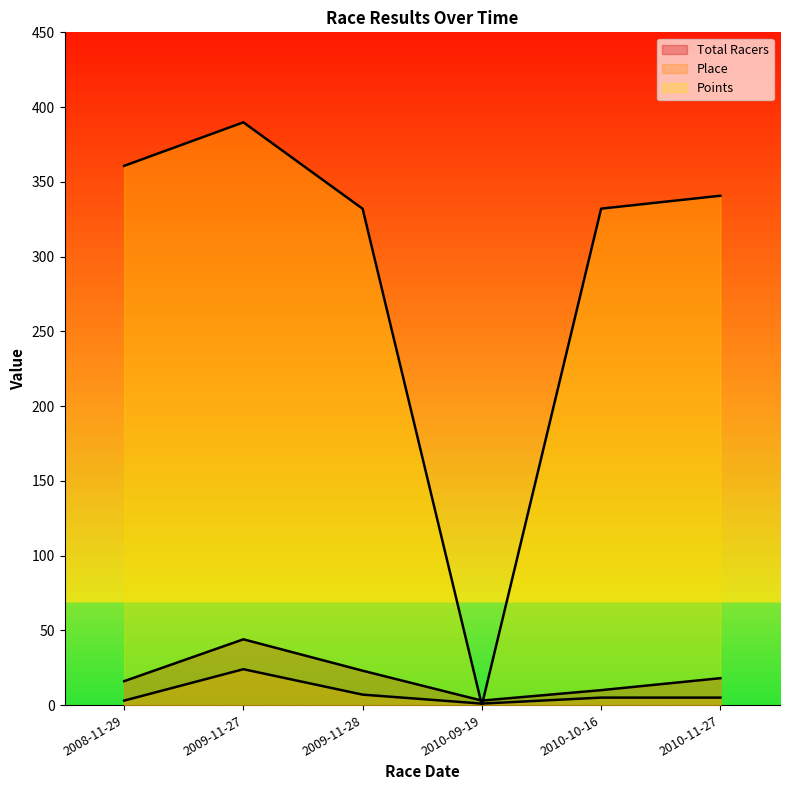

True or false: Place and Total Racers intersect in this chart.

False